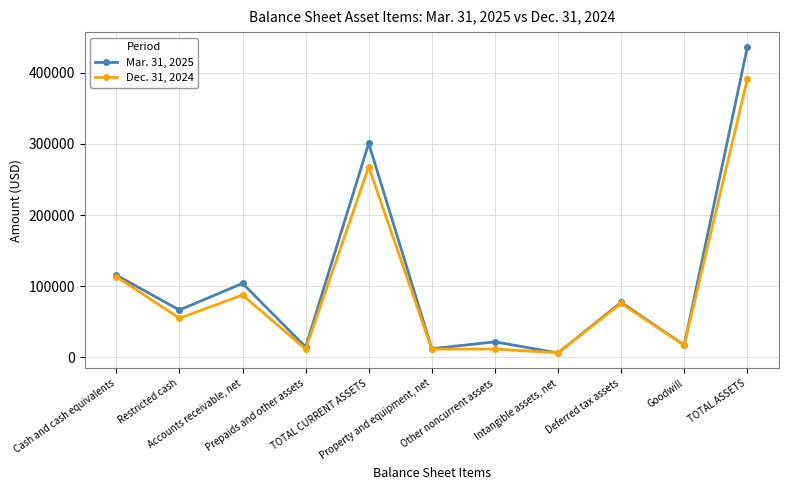

What is the smallest value displayed?

6251